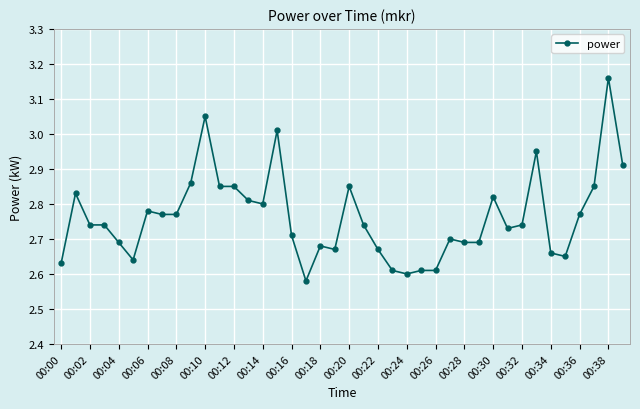

What is the sum of all values?

110.5